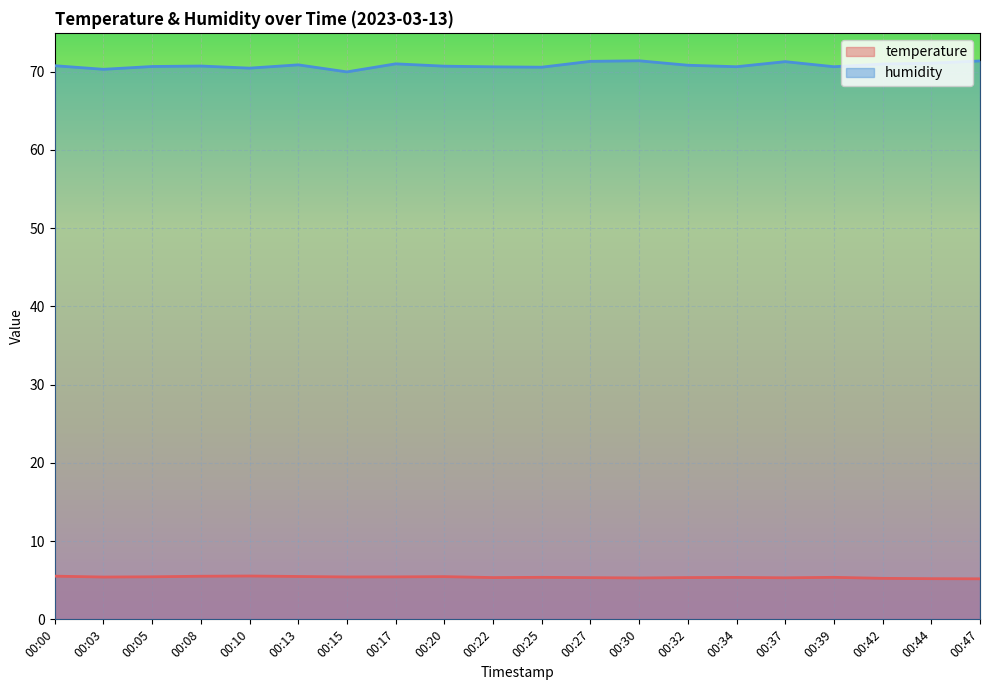

Is it true that temperature equals 2.3 at 00:13?

False